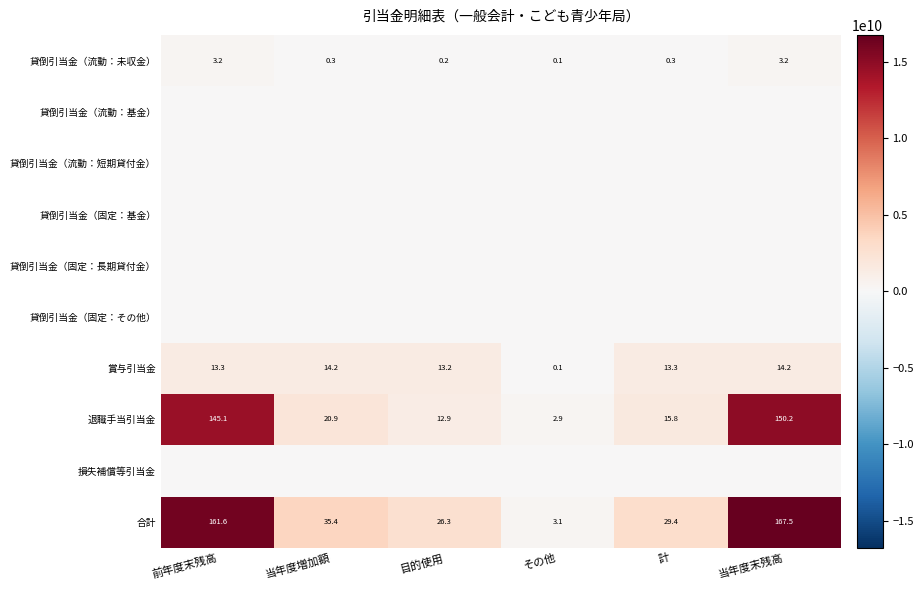

What is the difference between the 合計 values at 当年度増加額 and 当年度末残高?

132.1